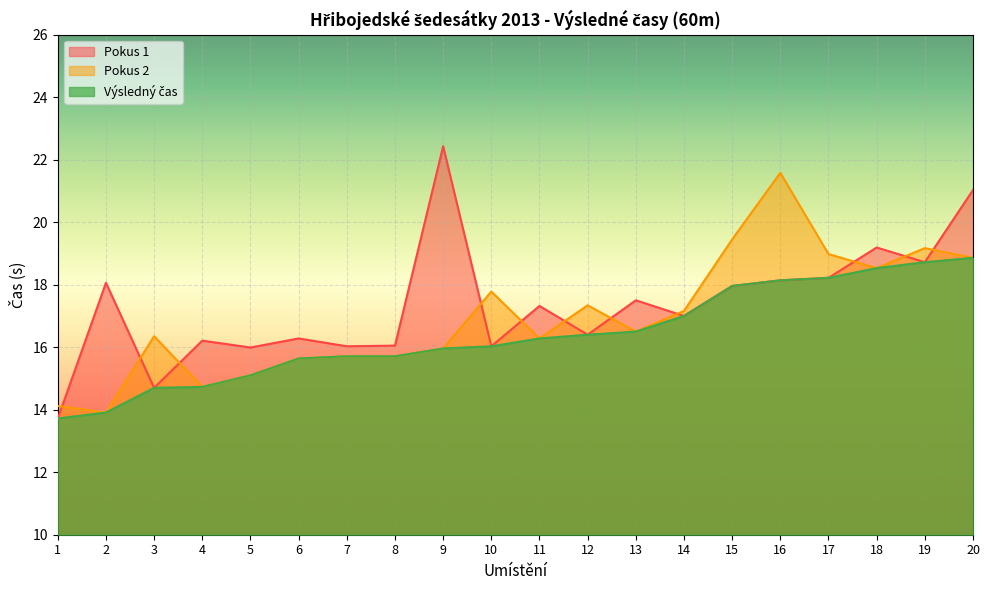

At which category does the chart reach its peak across all series?

9